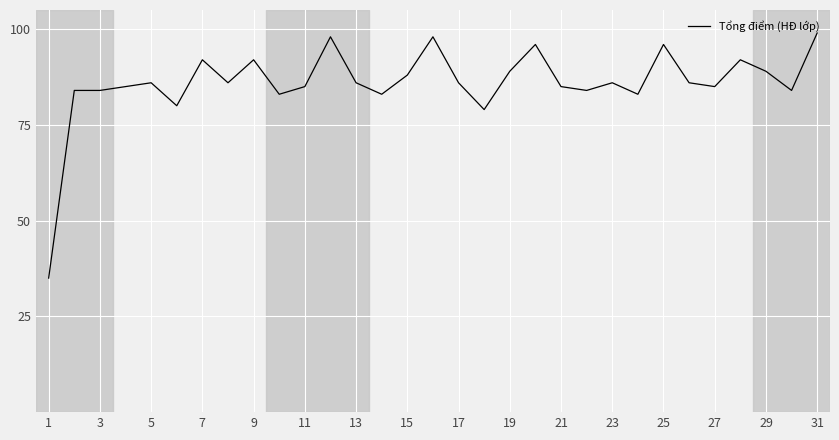

What is the difference between the maximum and minimum values?

64